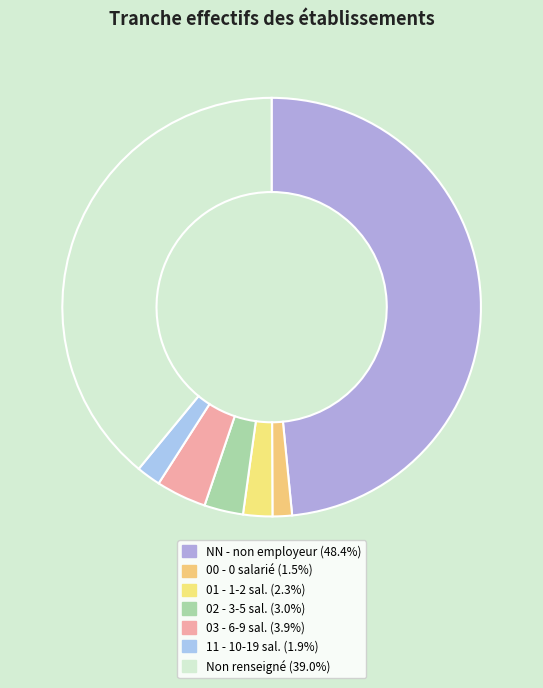

Which slice is the smallest?

00